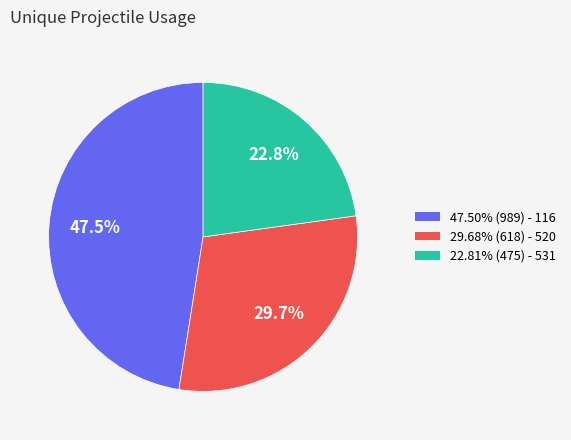

Does any single category account for the majority?

No